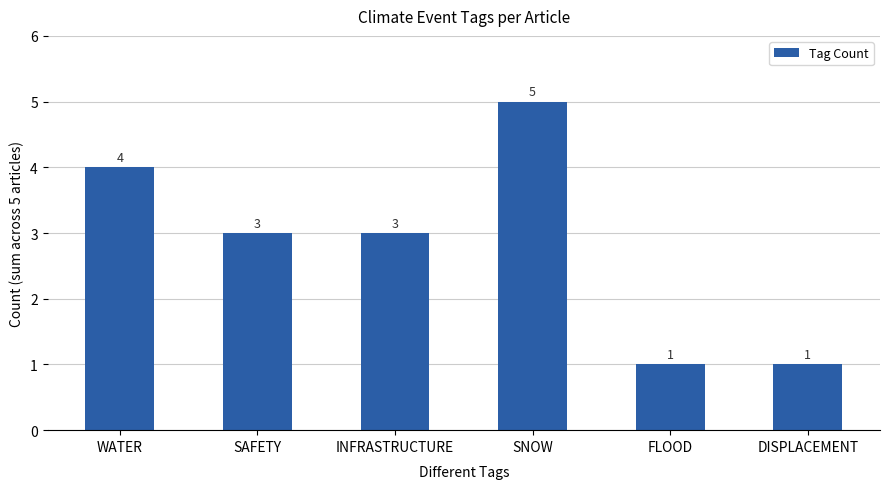

Read the value at WATER.

4